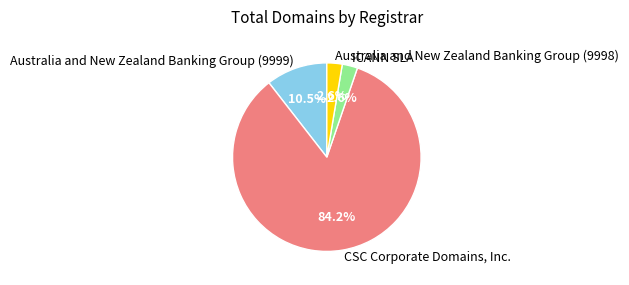

Which has a higher value, Australia and New Zealand Banking Group (9998) or Australia and New Zealand Banking Group (9999)?

Australia and New Zealand Banking Group (9999)